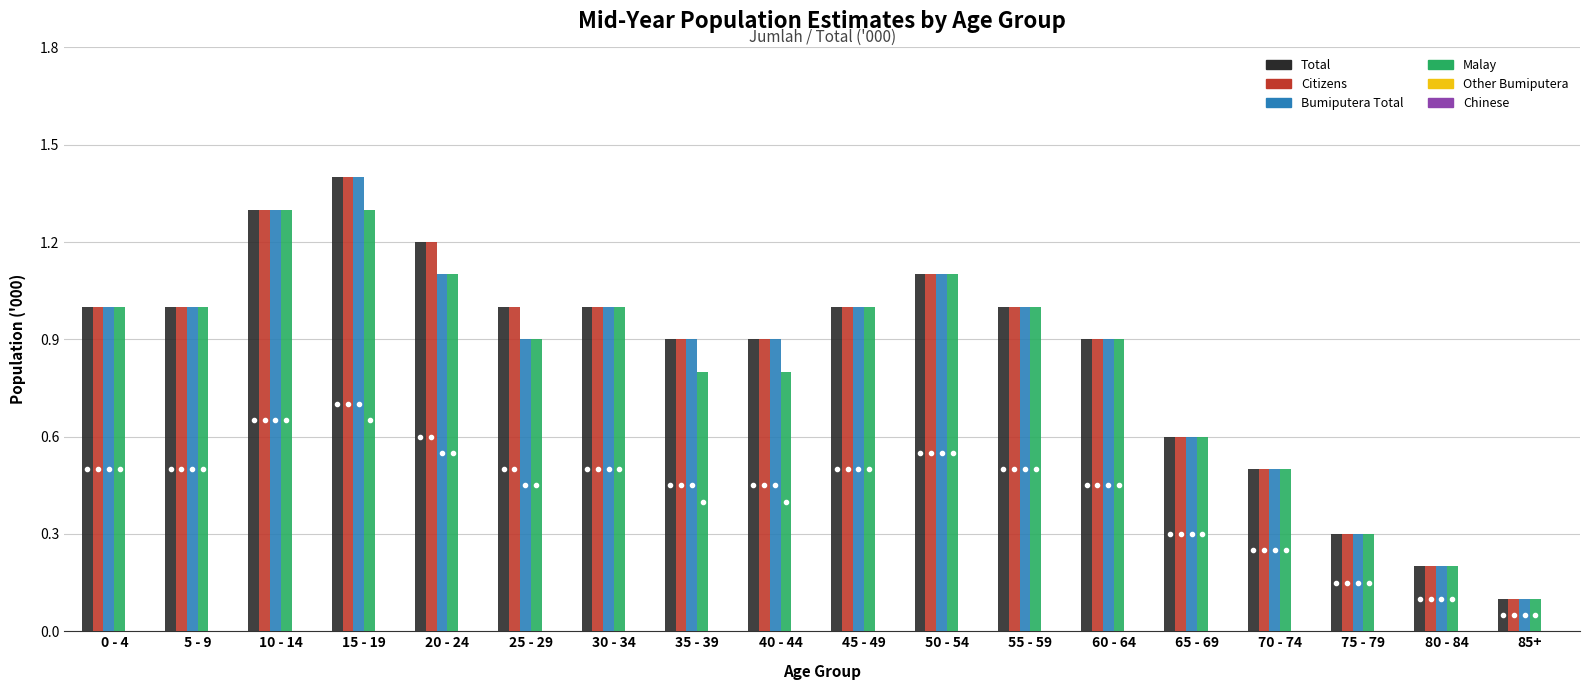

At which category is the sum across all series the highest?

15 - 19